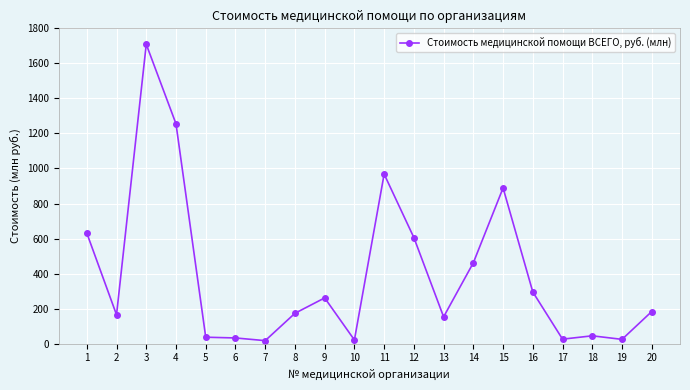

Where is the first local minimum?

2